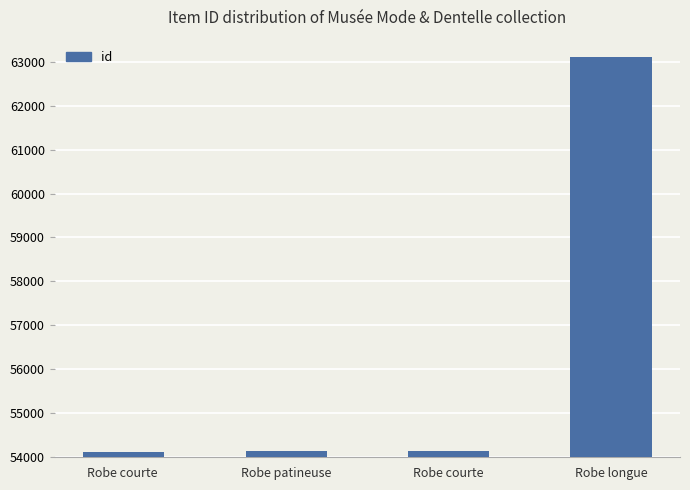

What is the maximum value shown in the chart?

63116